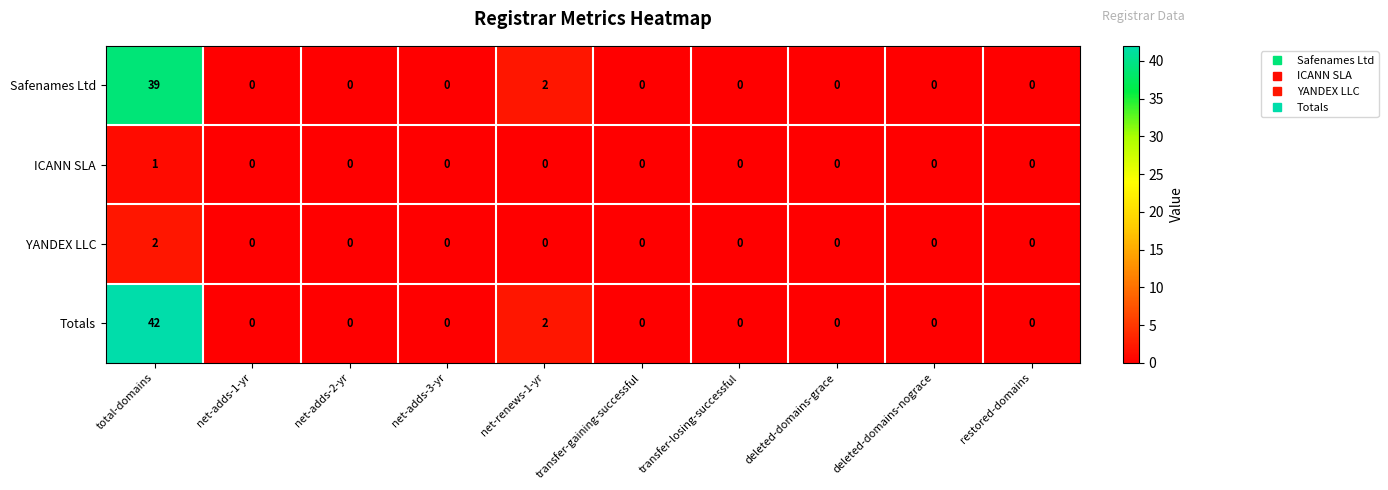

What is the greatest value displayed?

42